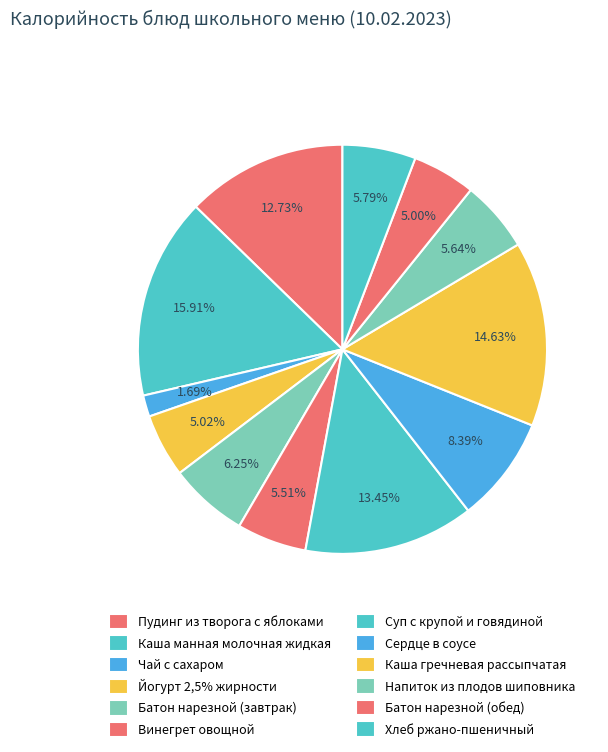

How many segments does this pie chart have?

12